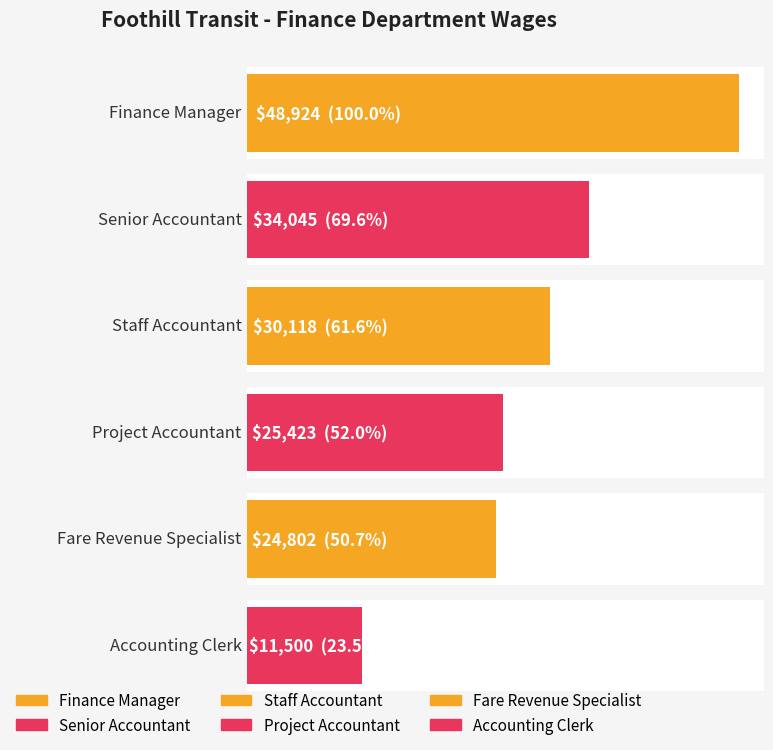

Which category has the lowest value across all series?

Accounting Clerk